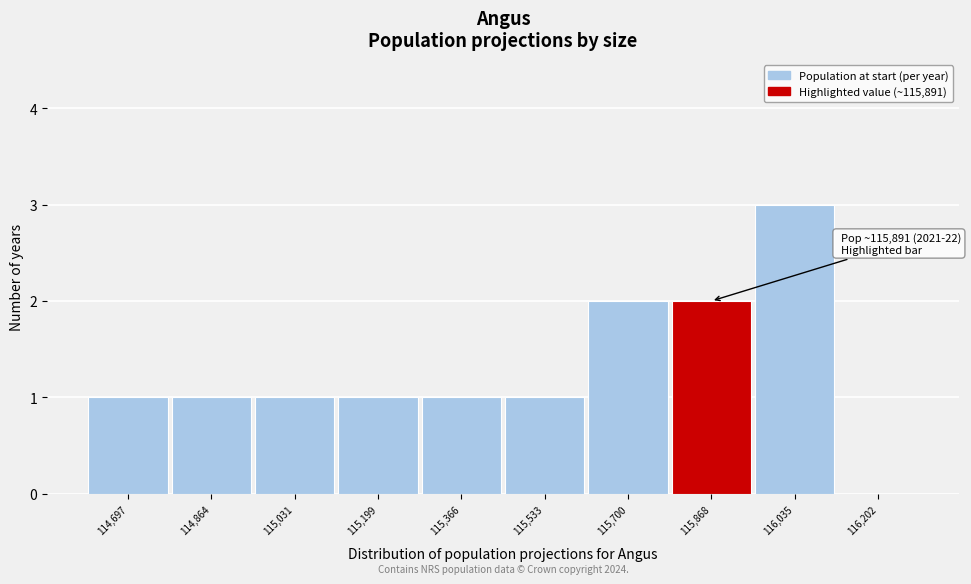

Reading left to right, list all the values displayed in this chart.

114,697=1	114,864=1	115,031=1	115,199=1	115,366=1	115,533=1	115,700=2	115,868=2	116,035=3	116,202=0